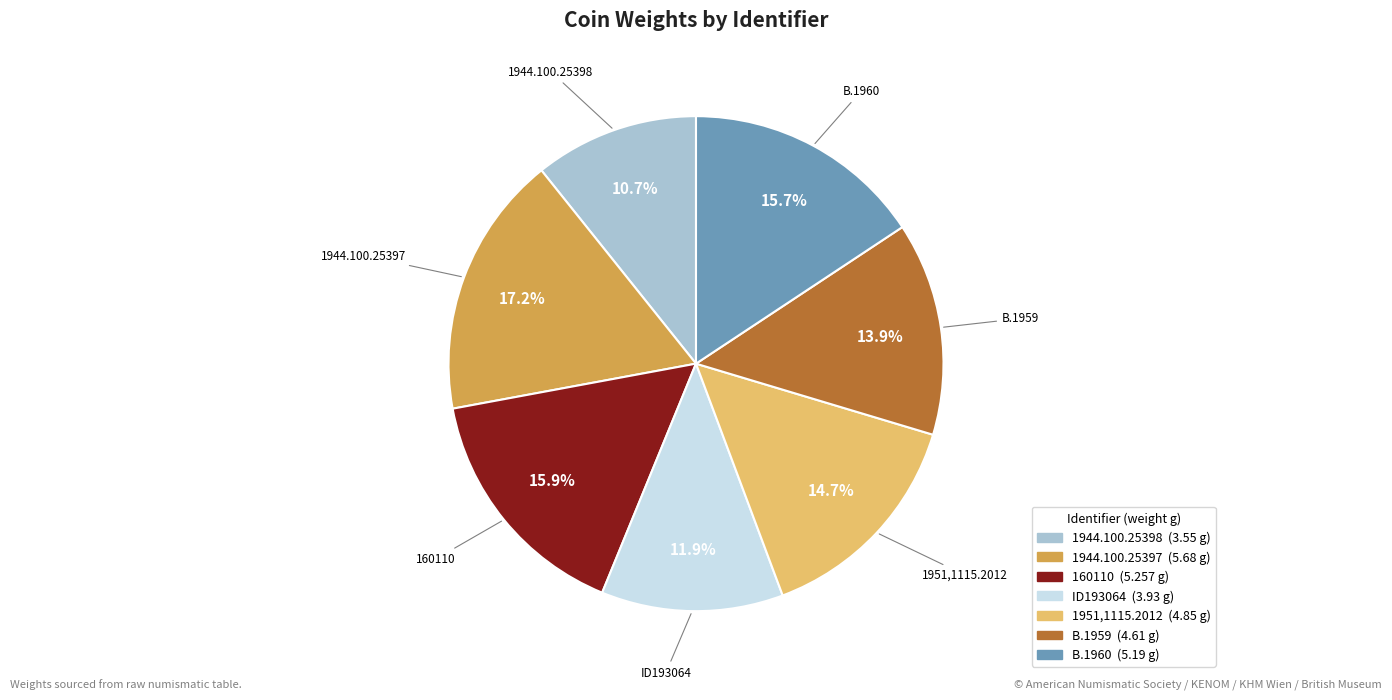

To the nearest percent, what percentage of the pie is B.1959?

14%